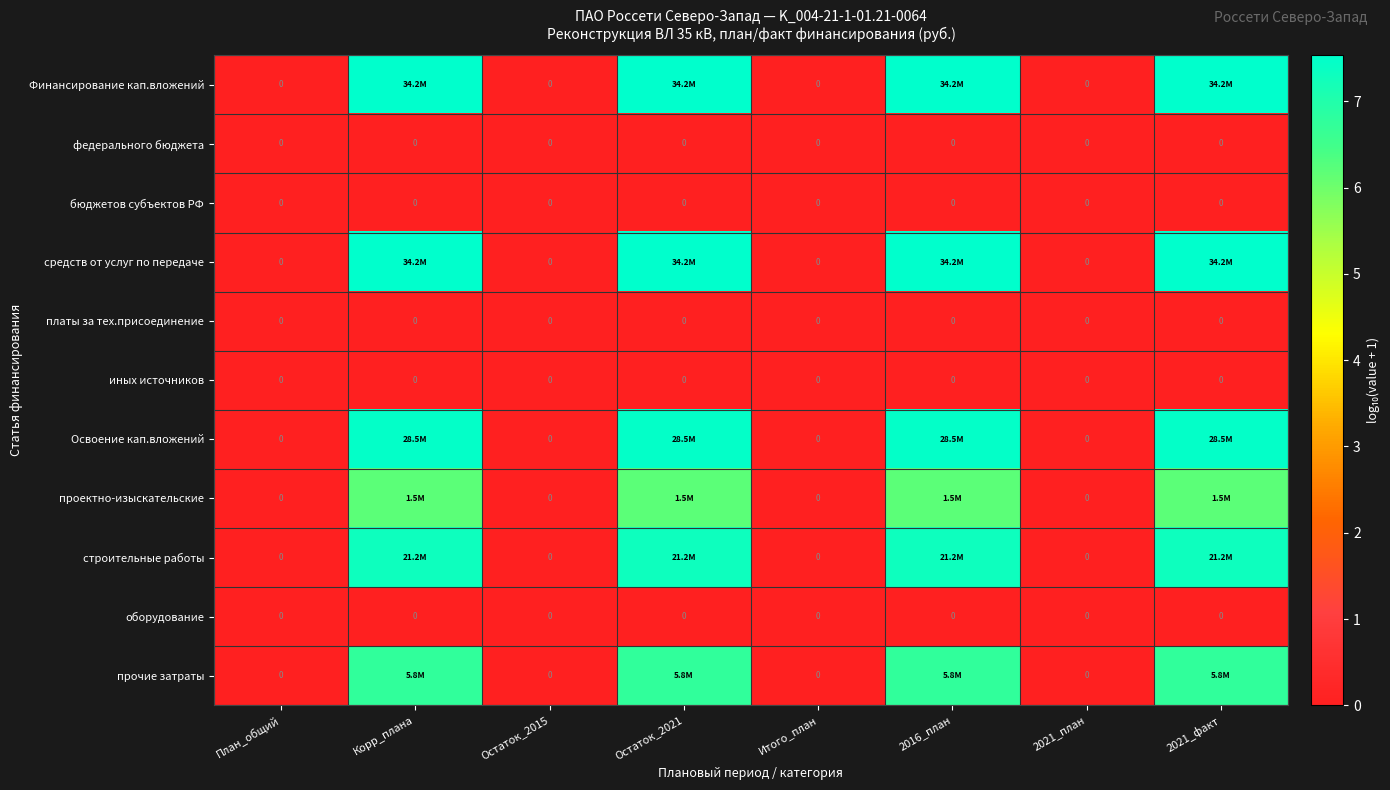

True or false: иных источников has a value of 0.0 at План_общий.

True